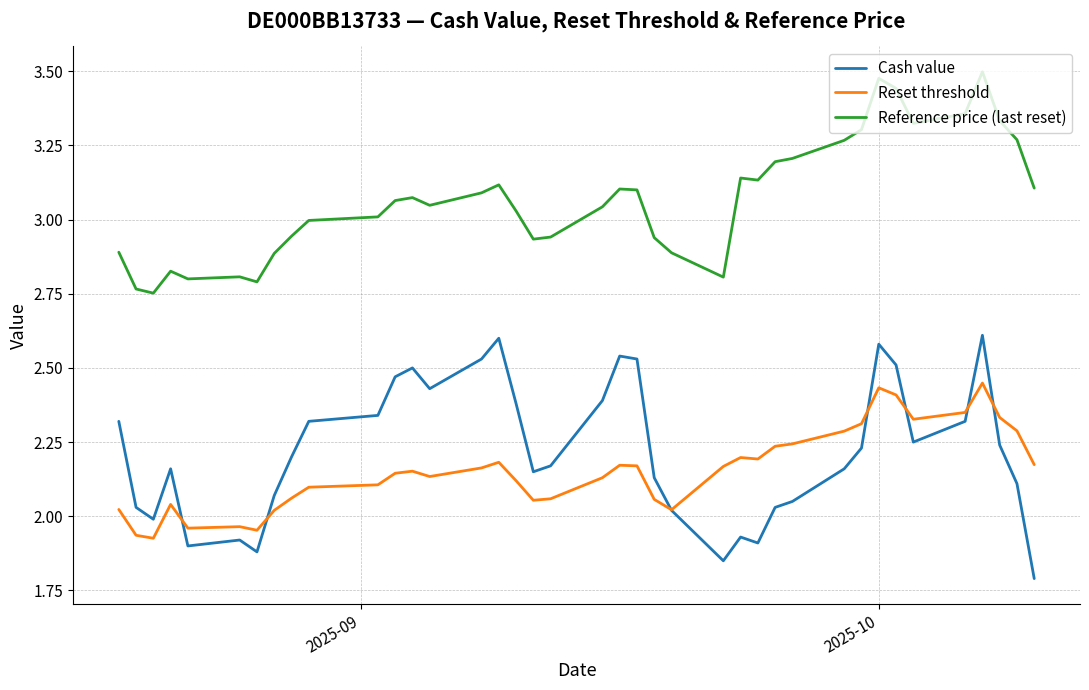

List the series in order of their peak value, highest first.

Reference price (last reset), Cash value, Reset threshold